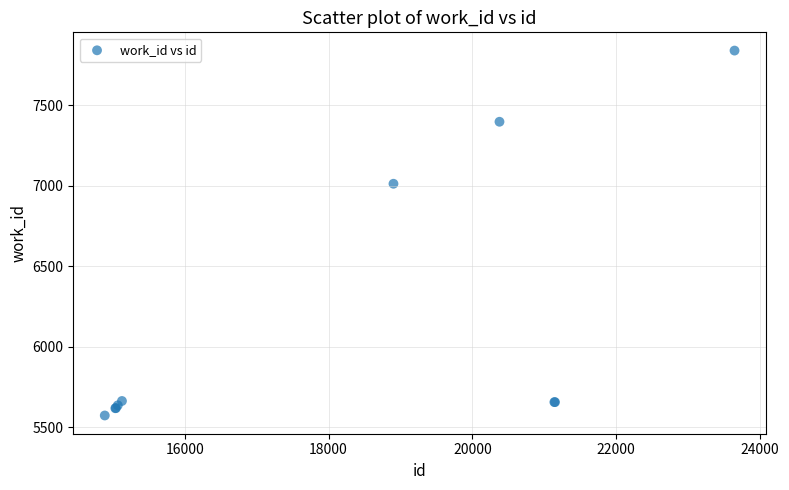

What Y value in the scatter plot is closest to 6707?

7013